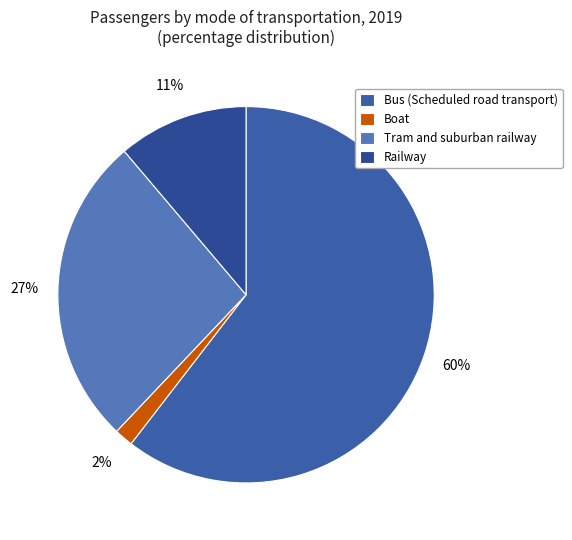

What is the smallest slice in the pie chart?

Boat